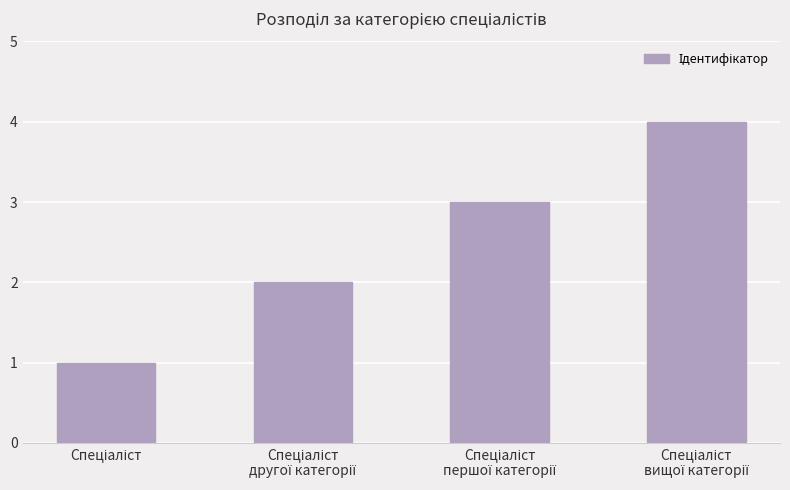

What is the greatest value displayed?

4